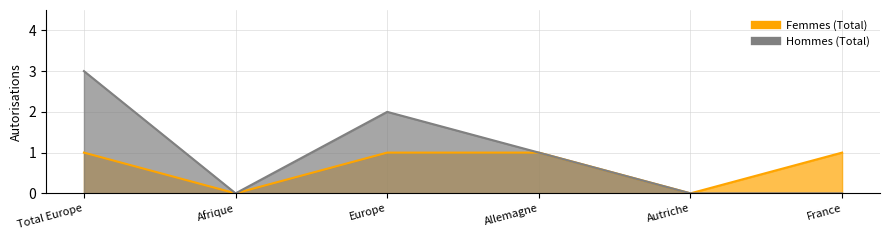

At which category is the sum across all series the highest?

Total Europe